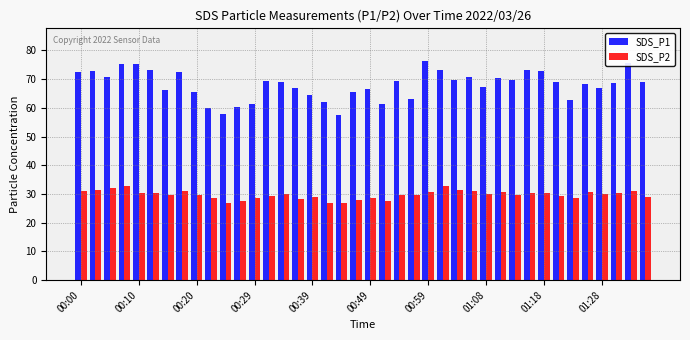

What is the difference between the maximum and minimum values in the SDS_P1 series?

18.8